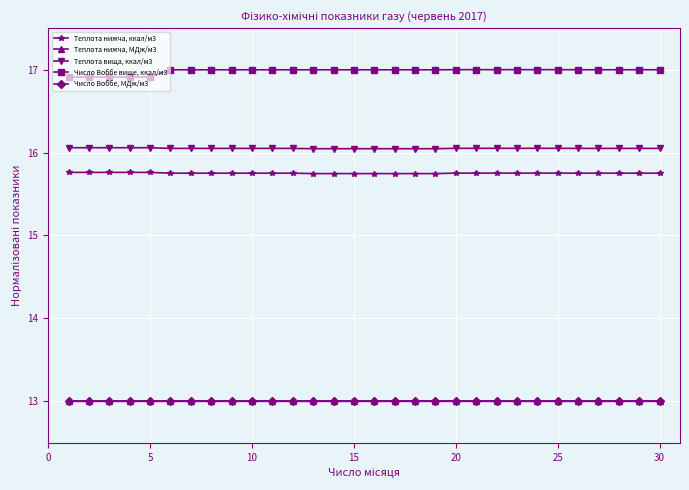

True or false: Теплота вища, ккал/м3 and Теплота нижча, ккал/м3 cross at least once.

False